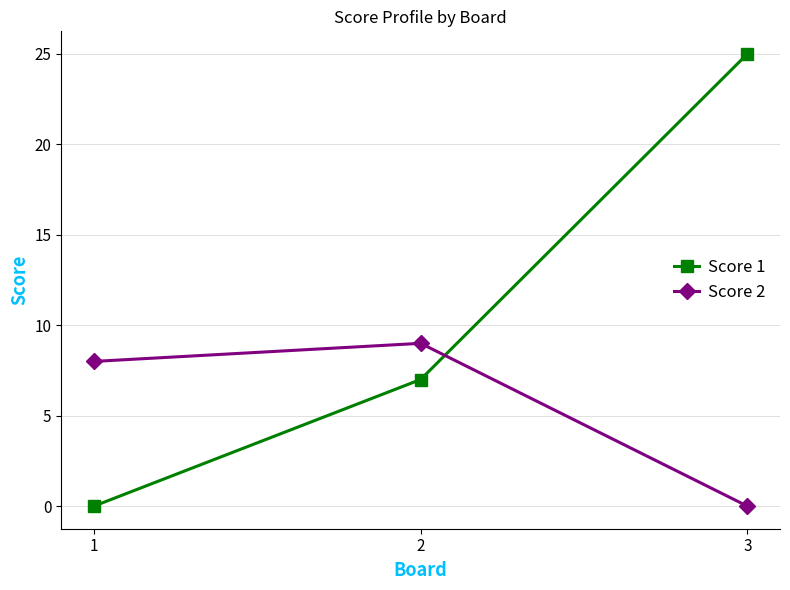

Reading right to left, extract all data points from this chart.

Score 1: 3=25	2=7	1=0
Score 2: 3=0	2=9	1=8